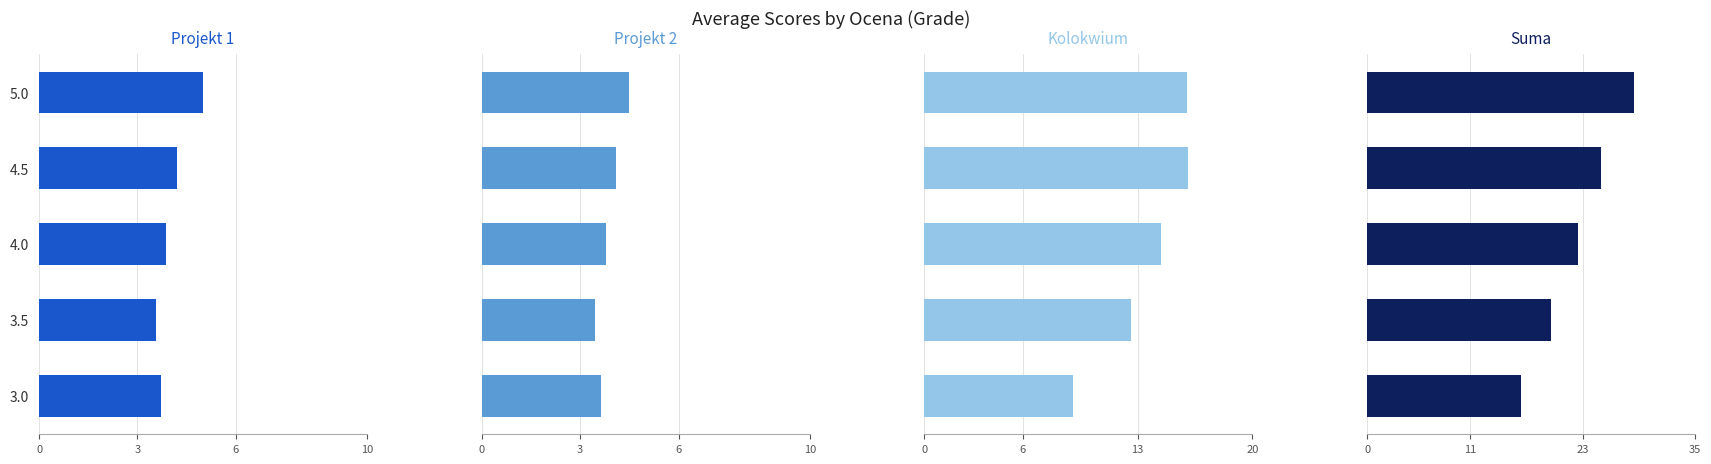

What is the minimum value shown in the chart?

3.5